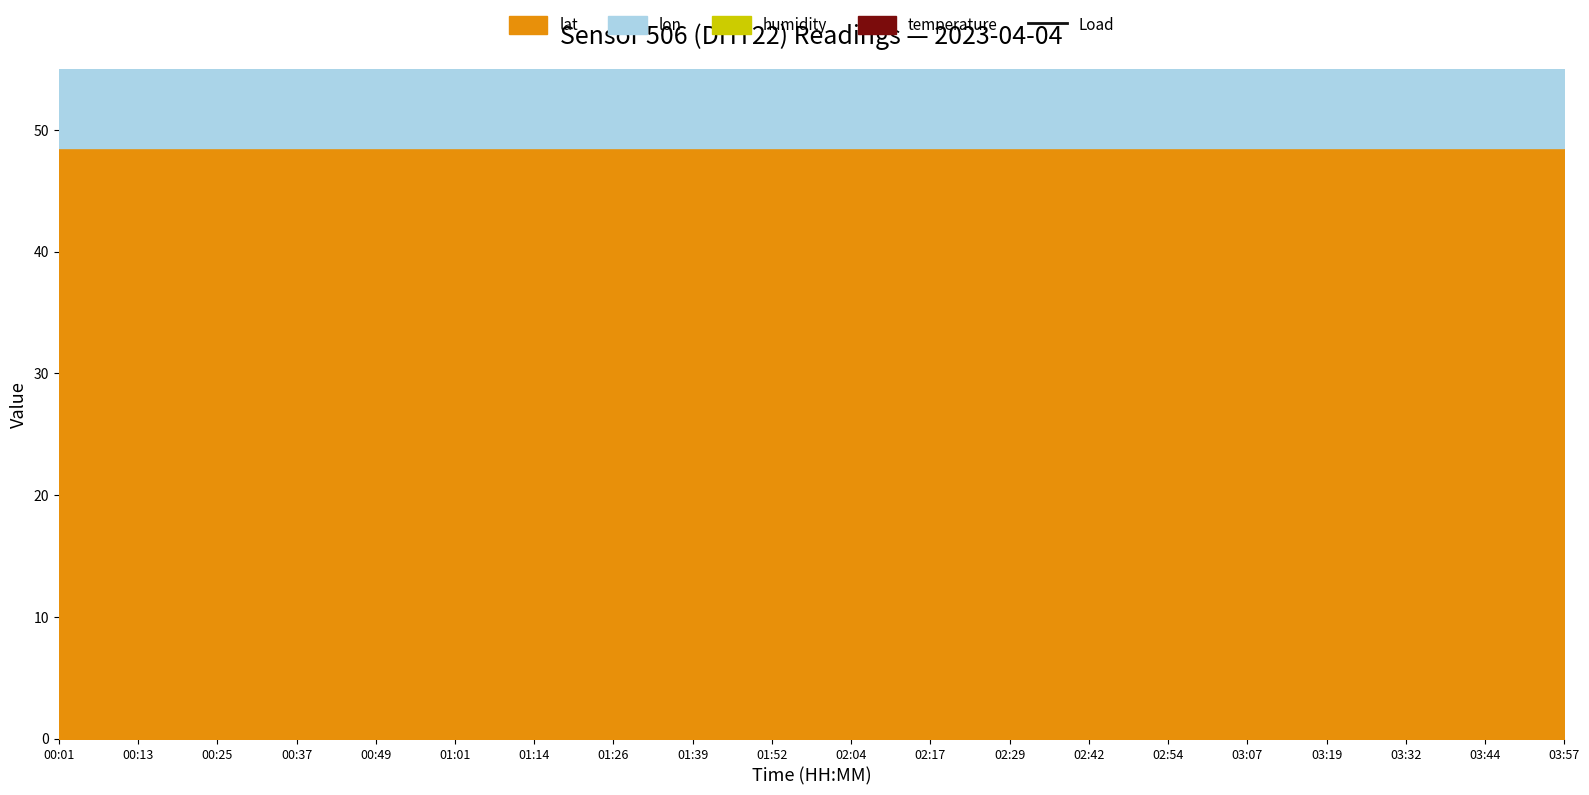

Which label corresponds to the smallest value in the chart?

03:57